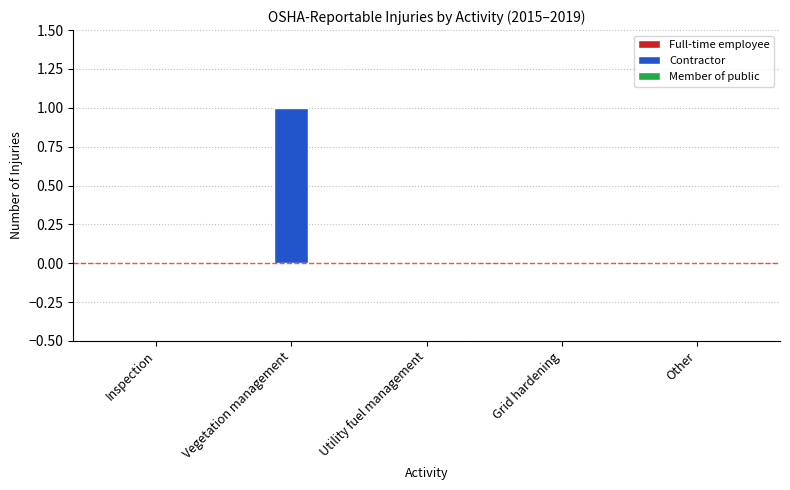

At which category does the chart reach its peak across all series?

Vegetation management